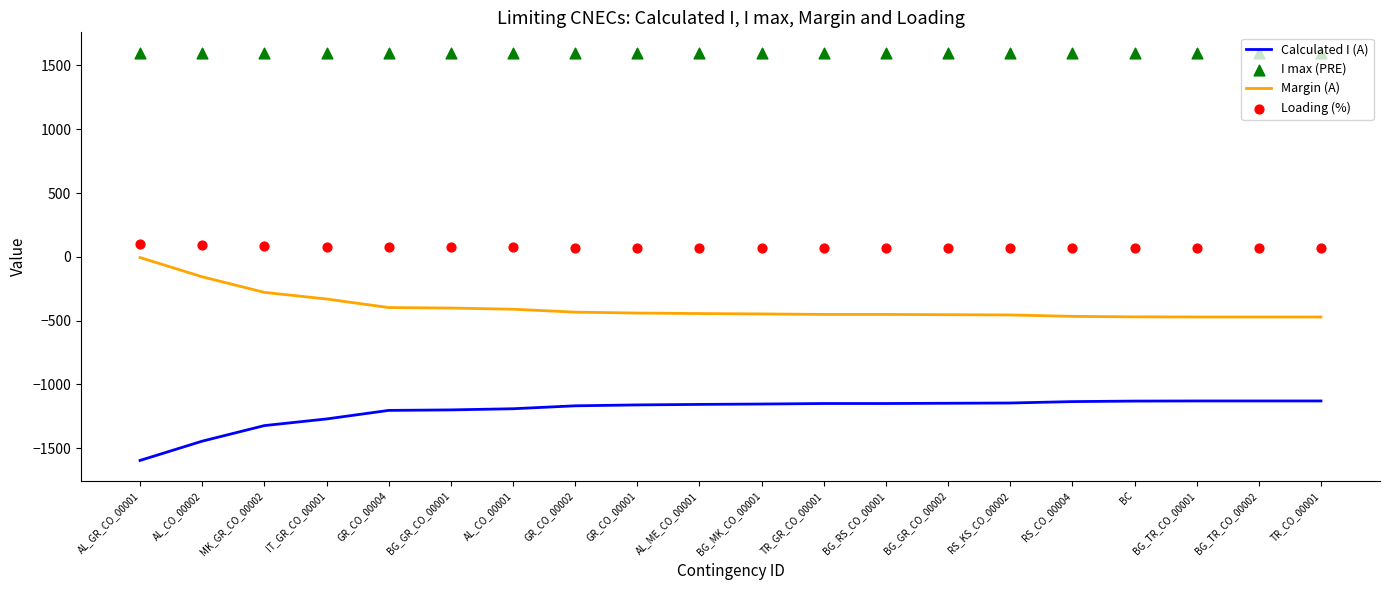

Which series contains the lowest Y value?

Calculated I (A)